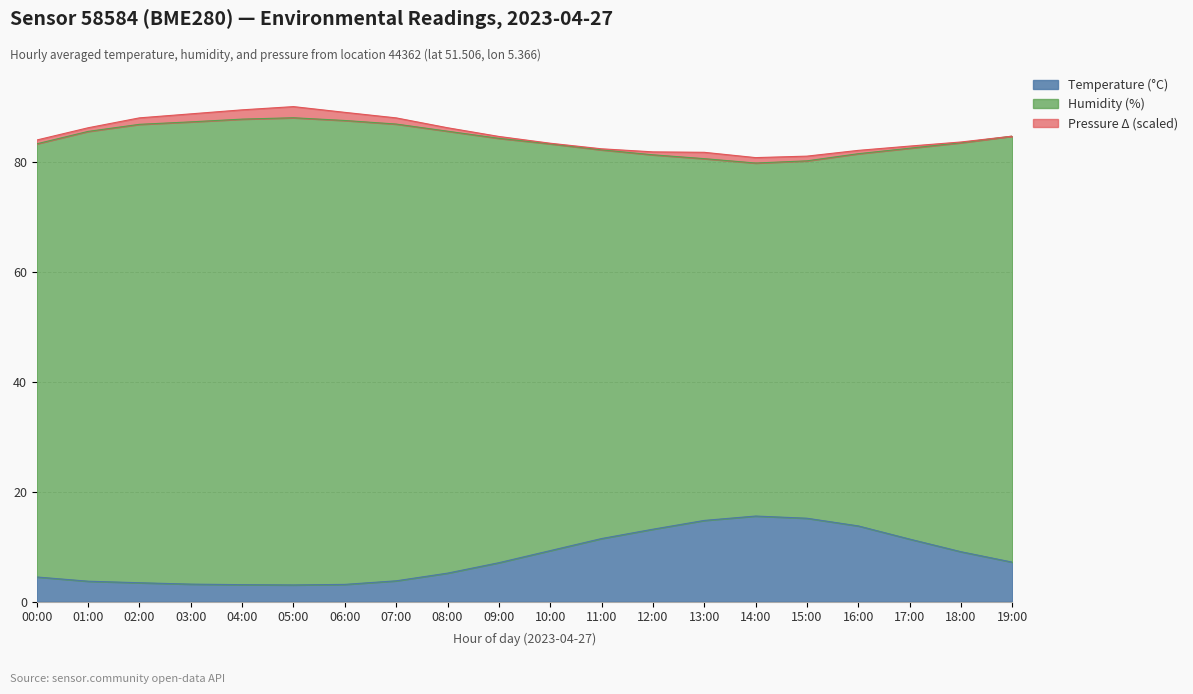

Is it true that Temperature (°C) equals 4.5 at 00:00?

True